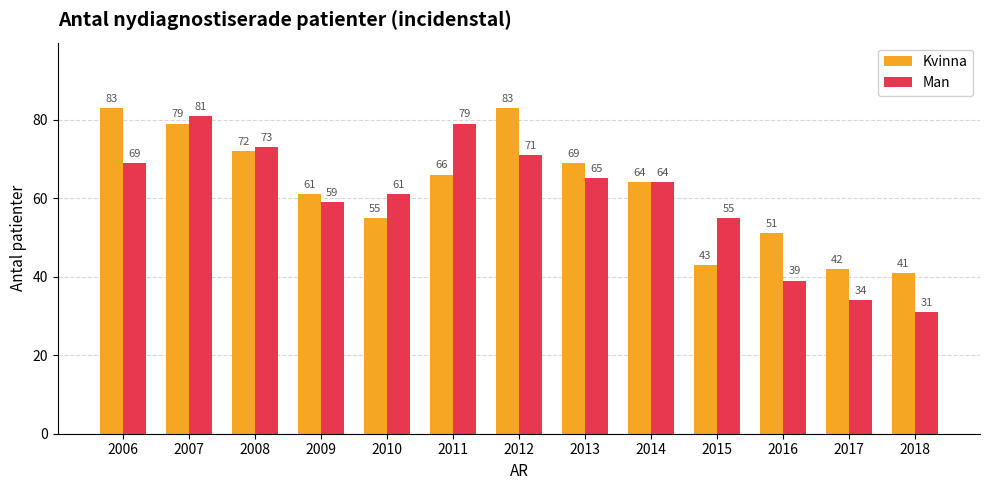

What is the value of the Man bar at the 6th from the left?

79